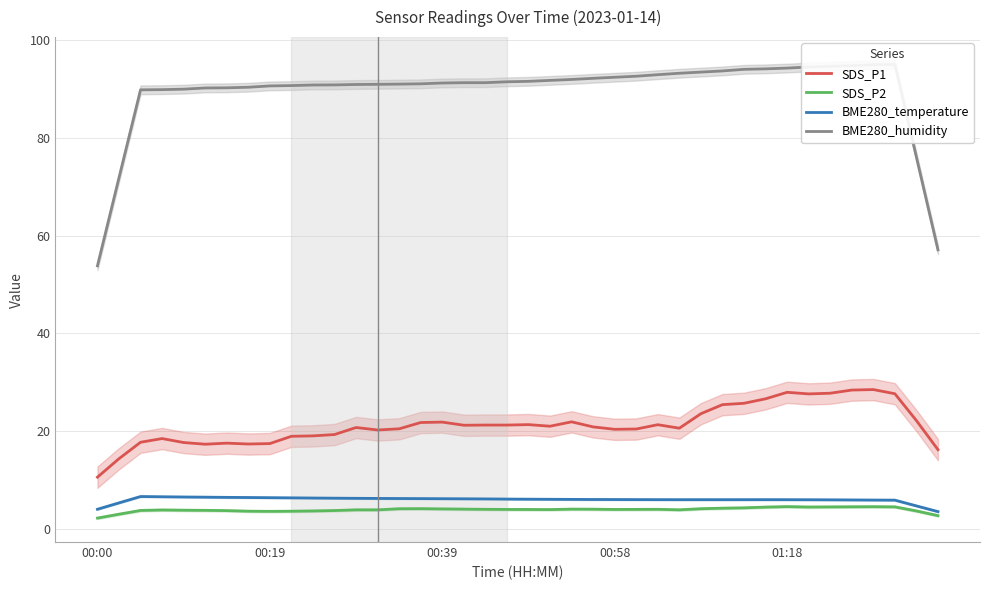

True or false: BME280_temperature and SDS_P1 intersect in this chart.

False